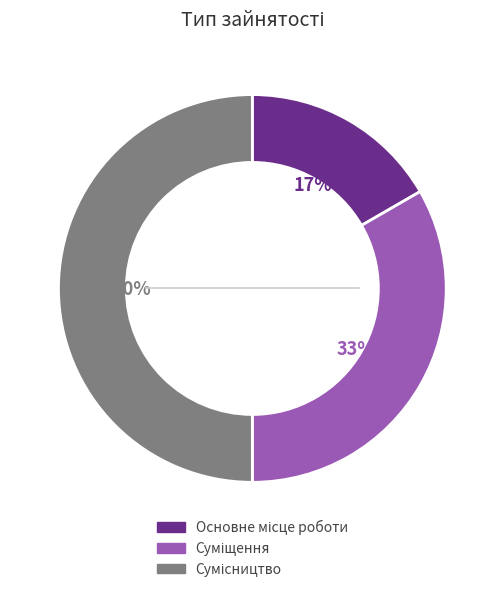

To the nearest percent, what is the difference between the largest and smallest slice percentages?

33%